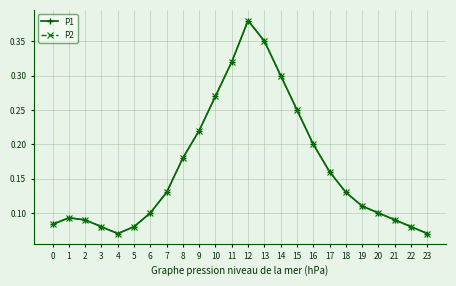

What is the total value across all series at 1?

0.2